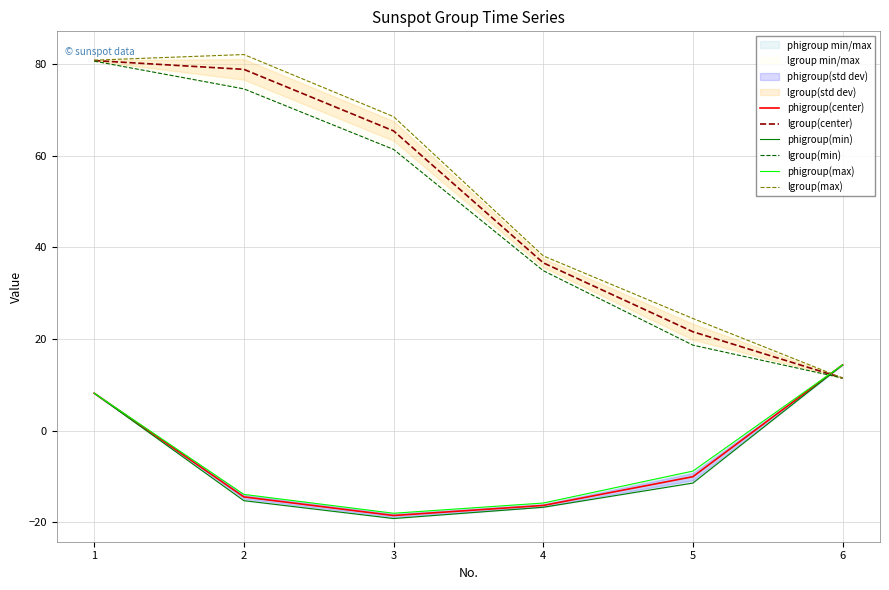

How many intersections are there between phigroup(min) and lgroup(center)?

1